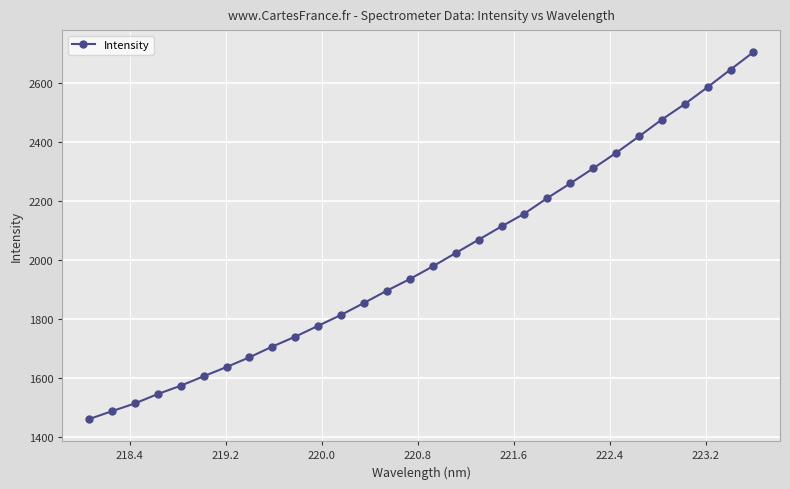

How many lines are shown in the chart?

1